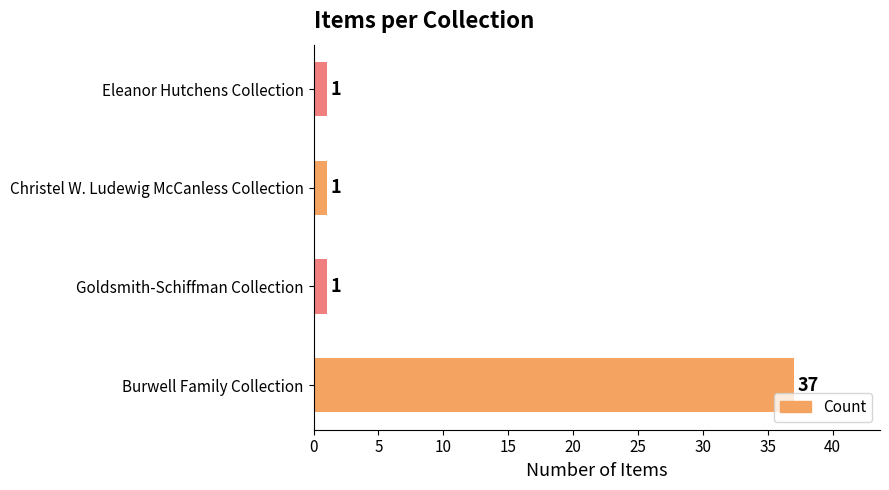

Is it true that the value at Goldsmith-Schiffman Collection is 1?

True